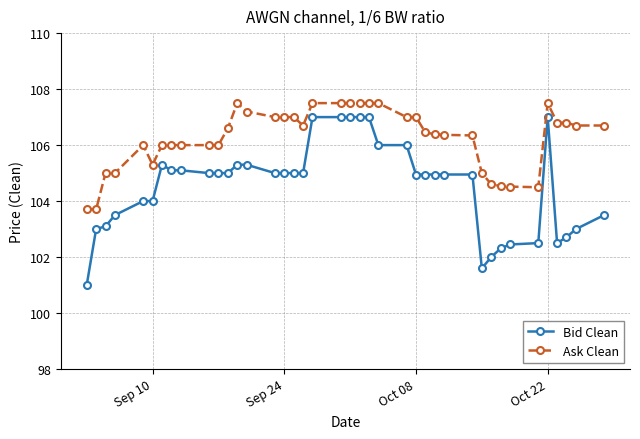

Which series has the widest spread of values?

Bid Clean